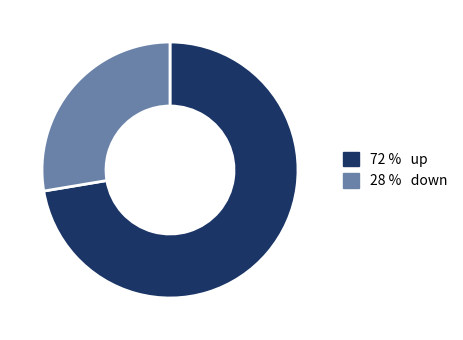

Is there any slice that represents more than half of the pie?

Yes